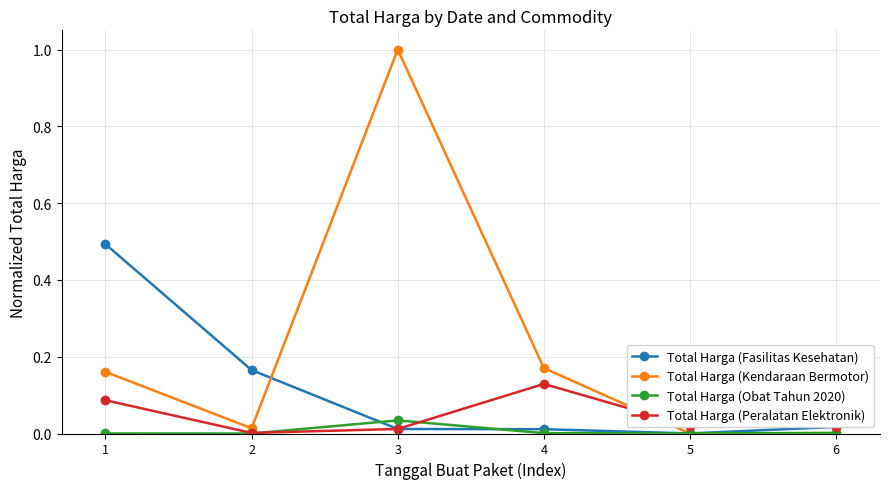

List the series in order of their peak value, highest first.

Total Harga (Kendaraan Bermotor), Total Harga (Fasilitas Kesehatan), Total Harga (Peralatan Elektronik), Total Harga (Obat Tahun 2020)